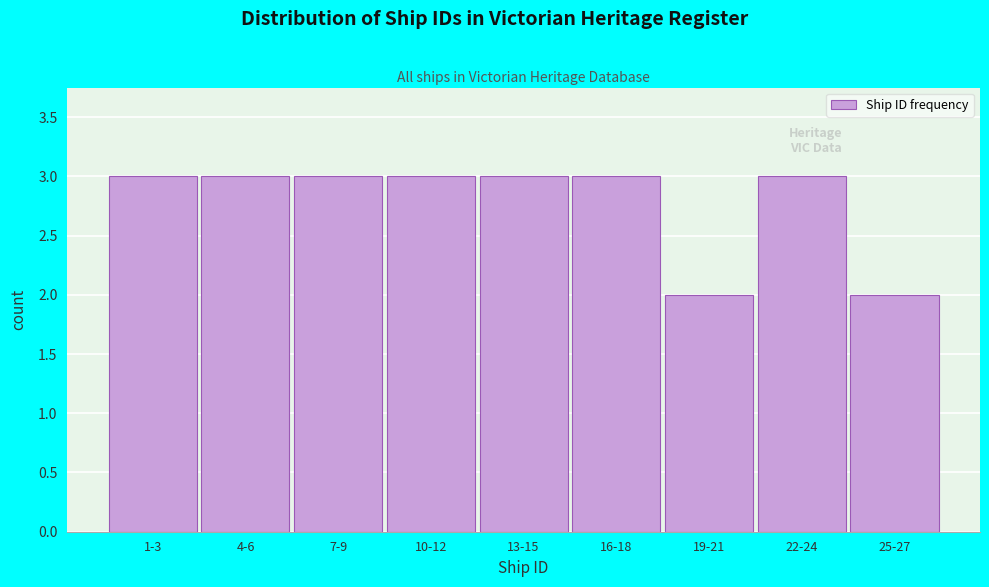

Reading left to right, extract all data points from this chart.

3	3	3	3	3	3	2	3	2